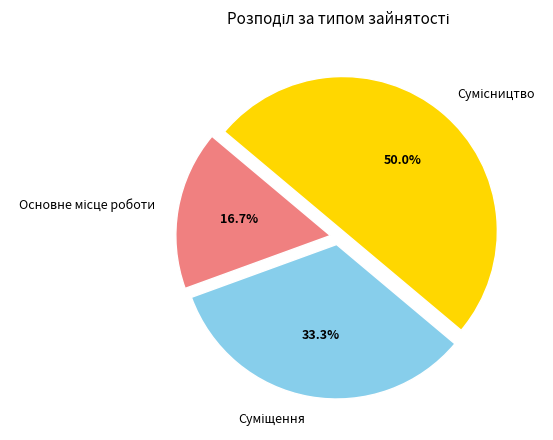

True or false: Основне місце роботи accounts for 17% of the total.

True